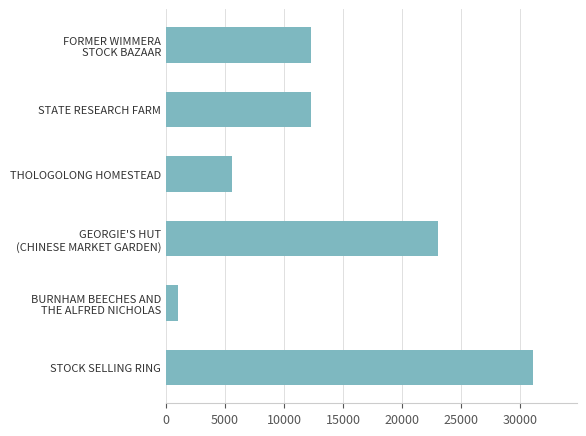

How many bars are there in total?

6